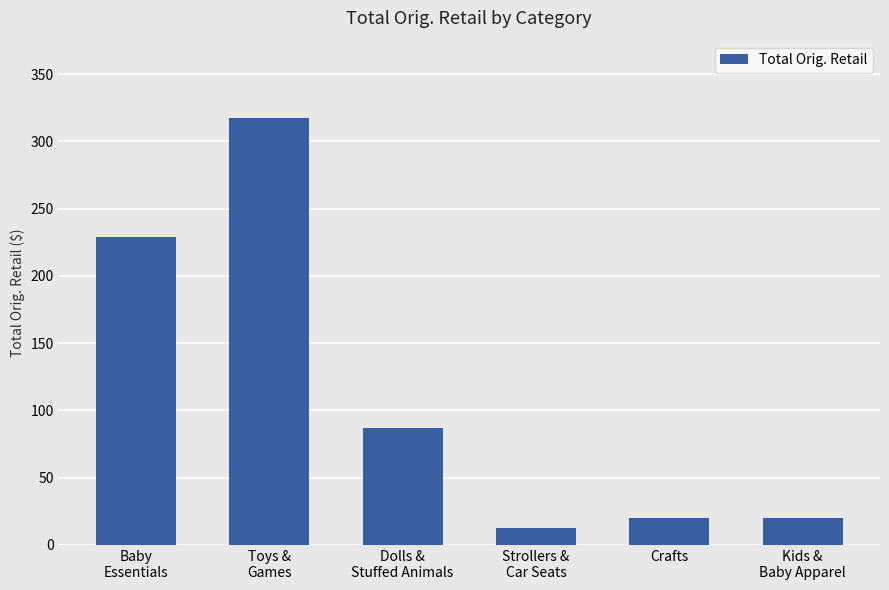

Approximately how many times larger is the value at Toys &
Games compared to Crafts?

15.9